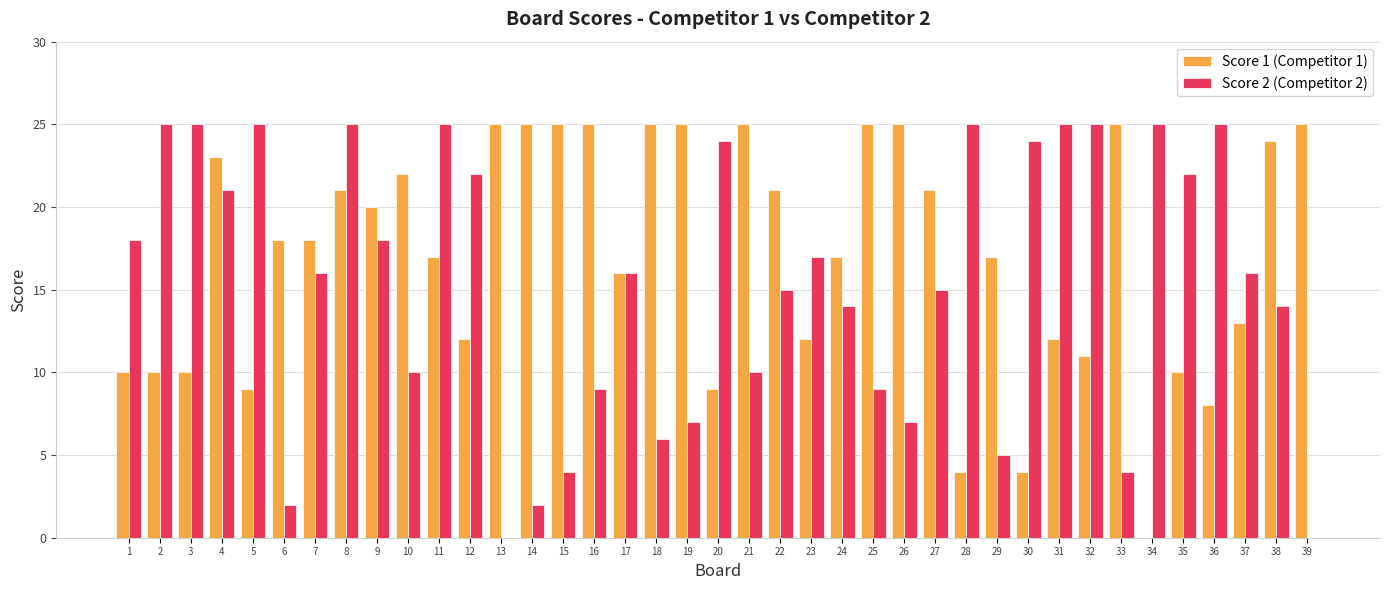

What is the greatest value displayed?

25